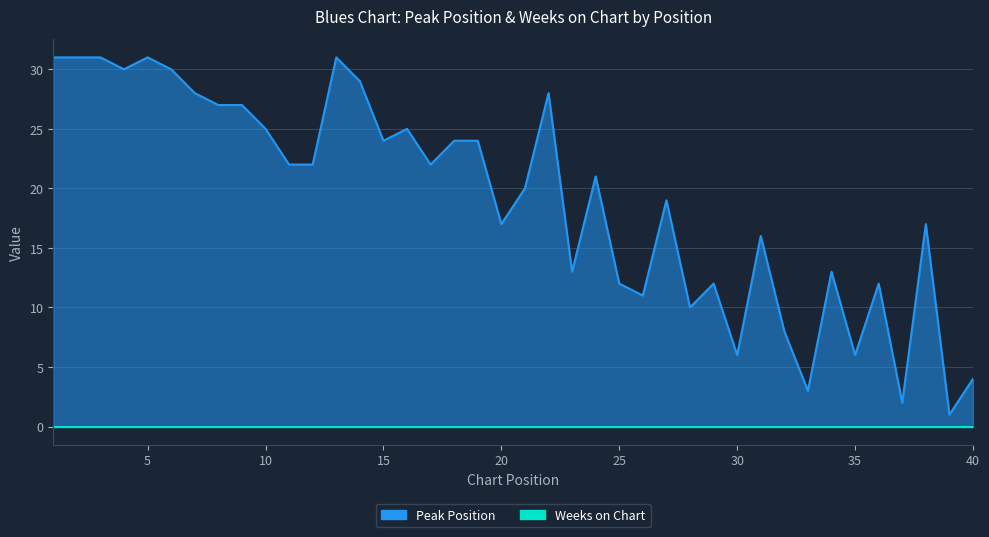

The chart shows a value of 31 at 1. True or false?

True